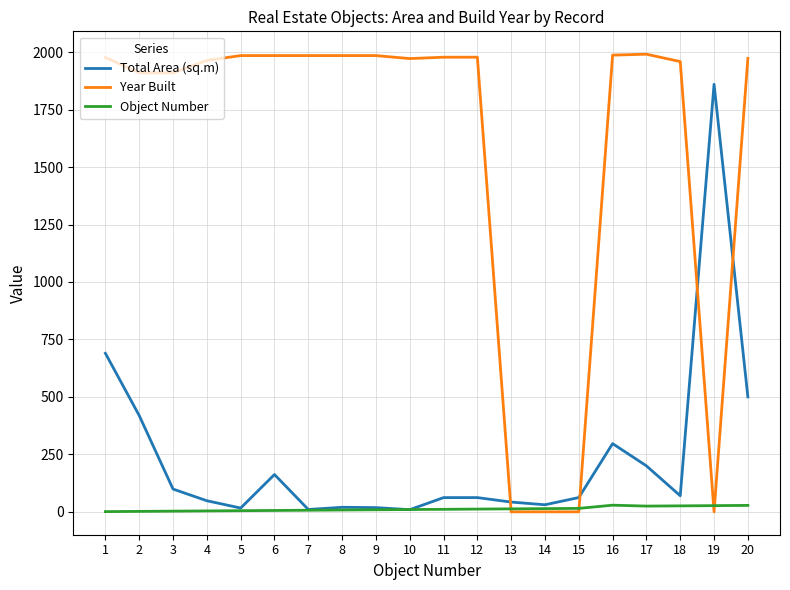

Rank the series by their maximum value, from highest to lowest.

Year Built, Total Area (sq.m), Object Number